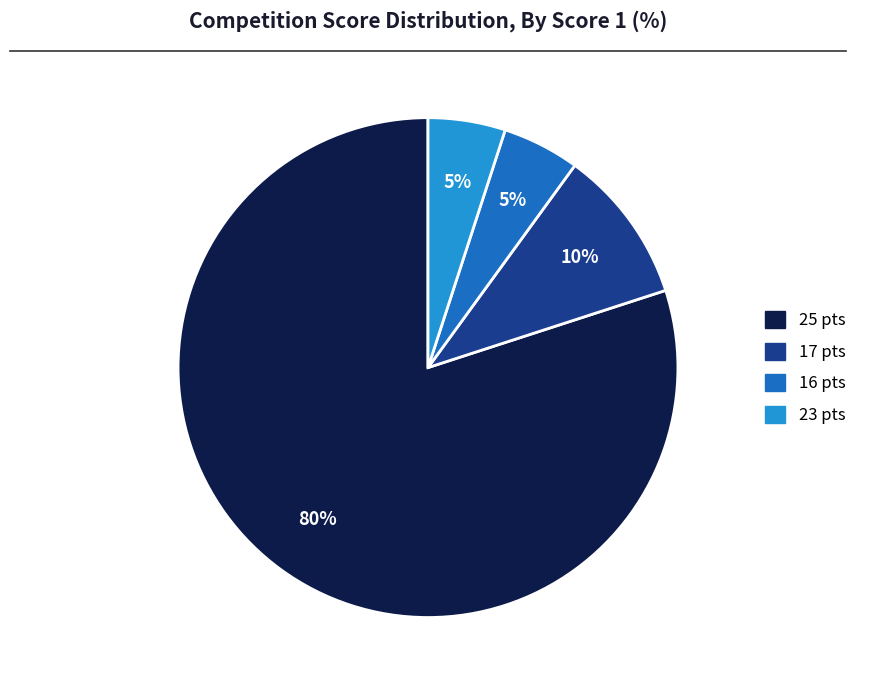

Is there any slice that represents more than half of the pie?

Yes